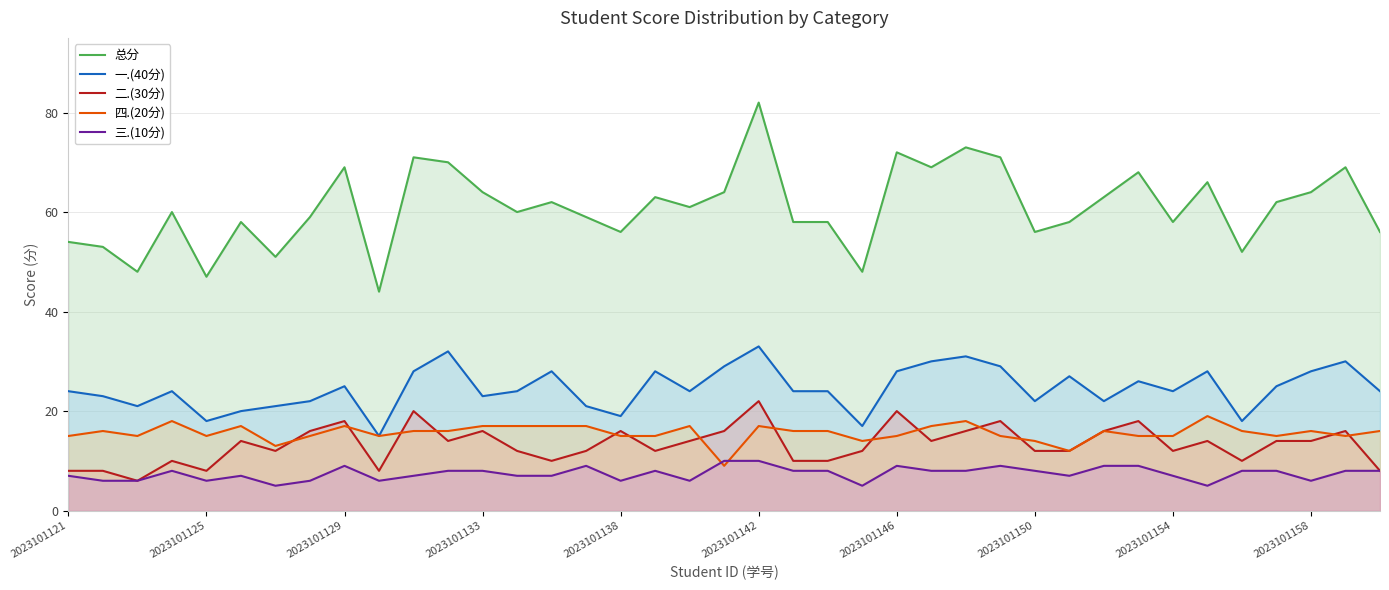

Which series has the widest spread of values?

总分